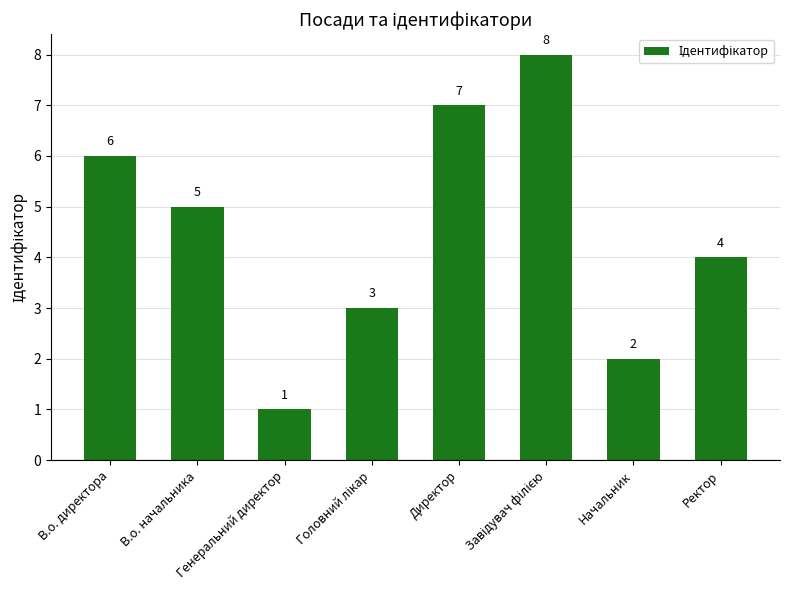

What is the difference between the maximum and second lowest values?

6